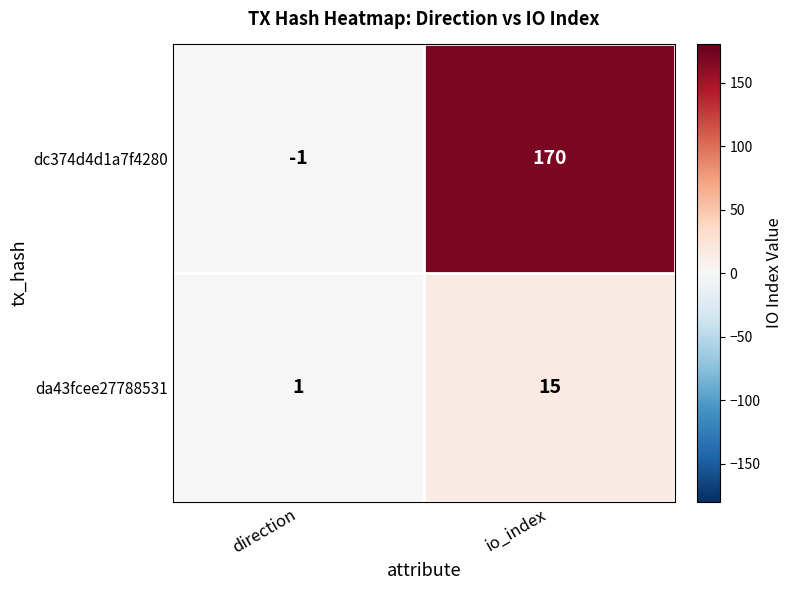

What is the total value across all series at io_index?

185